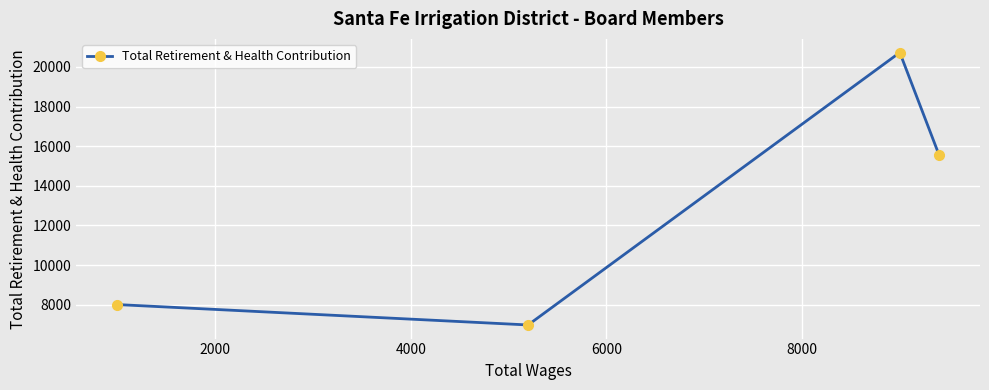

What is the sum of all values?

51291